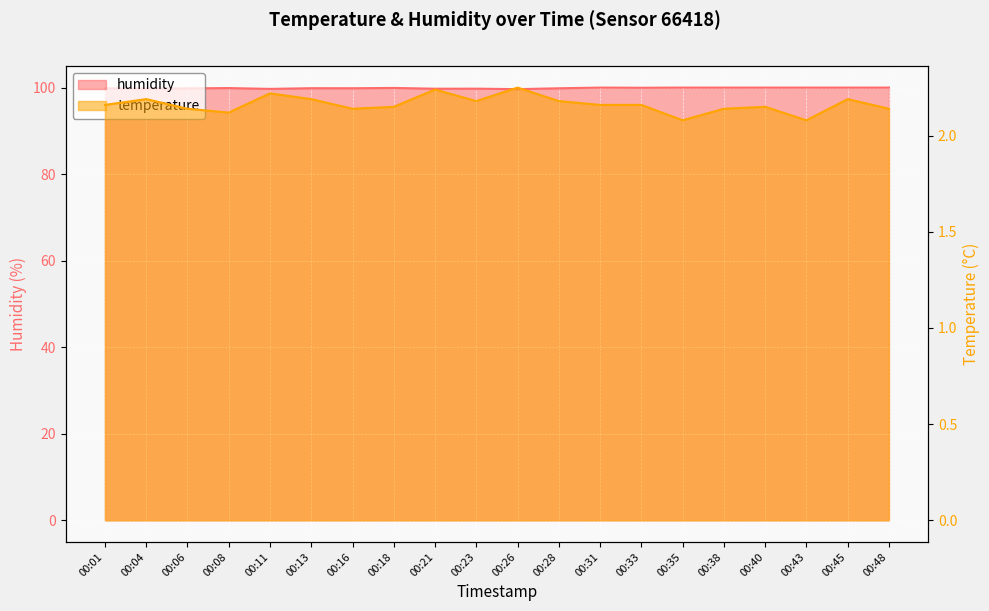

What is the approximate value of humidity at 00:21?

99.7